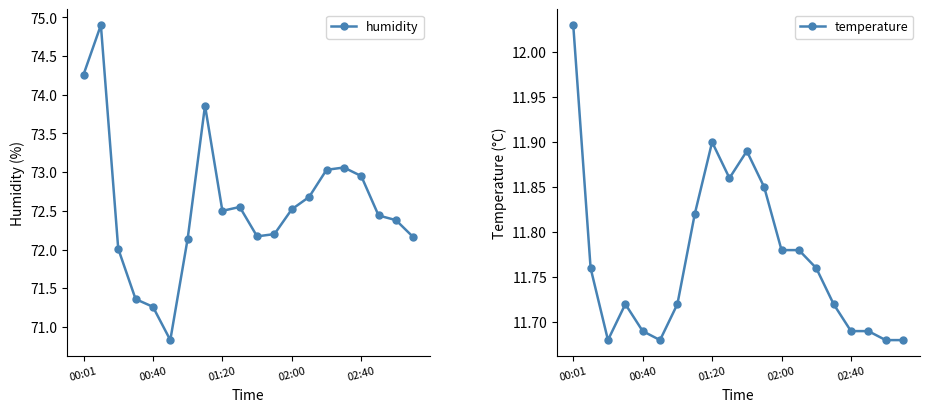

How many interior local valleys does the temperature series have?

3